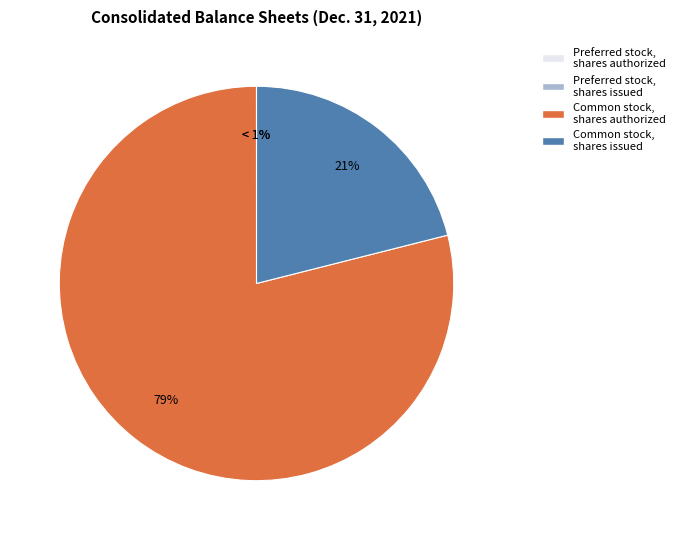

Which category has the biggest portion of the pie?

Common stock, shares authorized